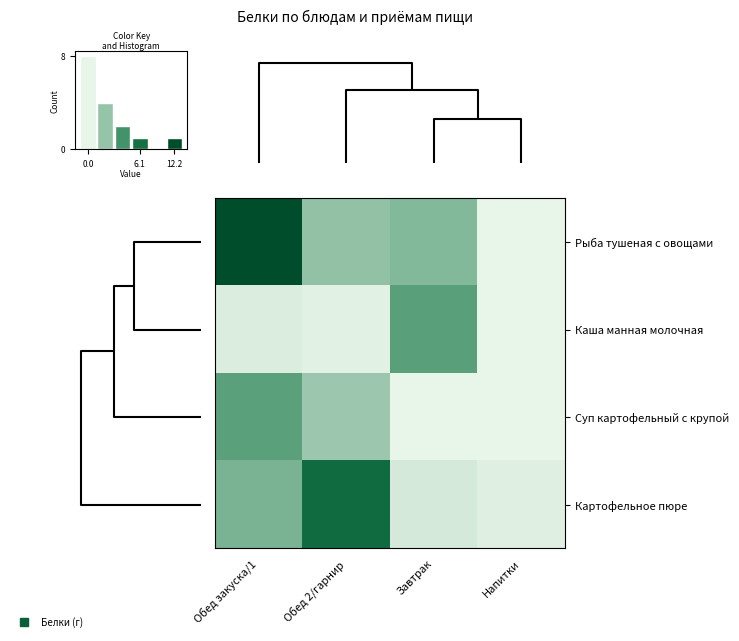

Is it true that Рыба тушеная с овощами equals 5.7 at Напитки?

False